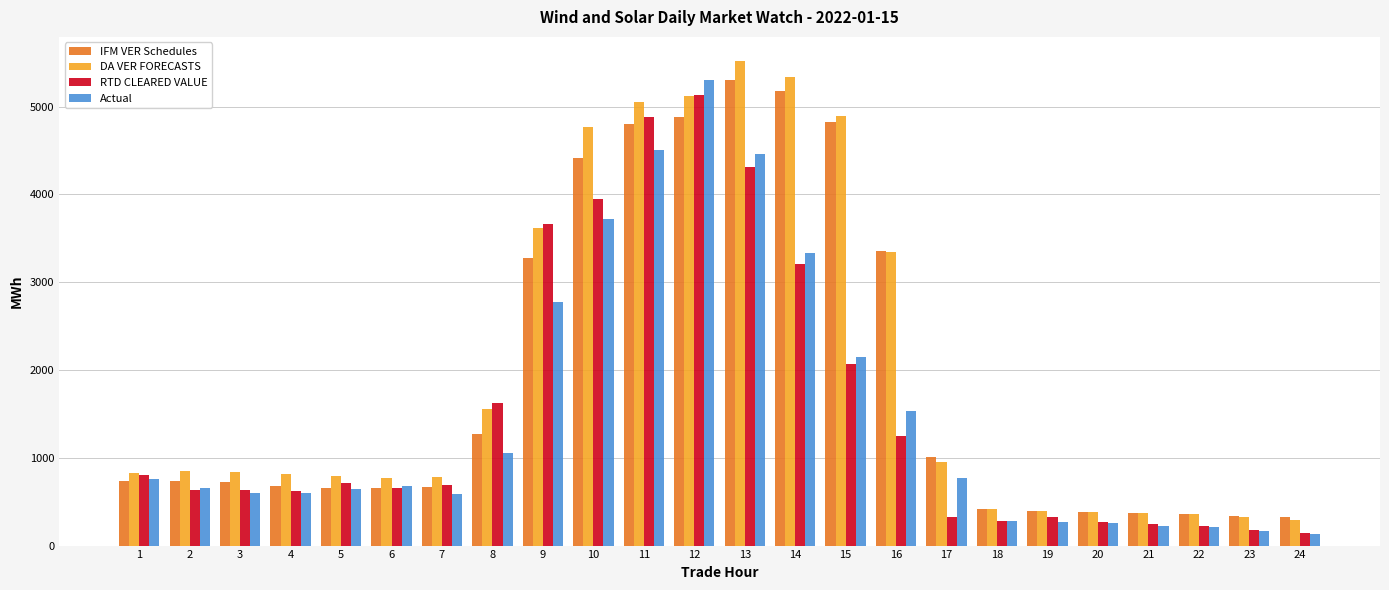

What is the sum of all DA VER FORECASTS values?

48372.8